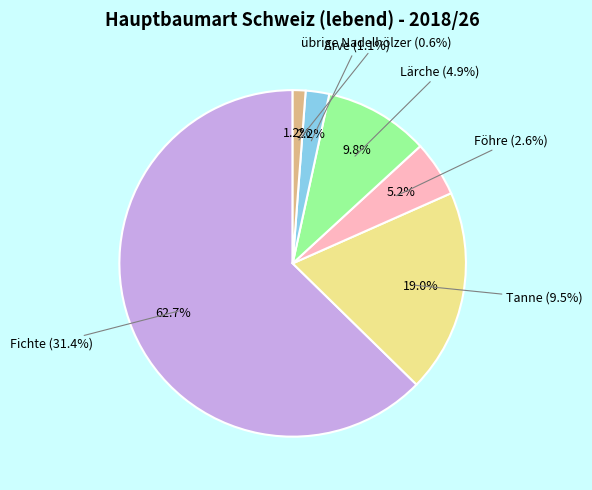

What portion of the pie excludes Lärche?

90.2%